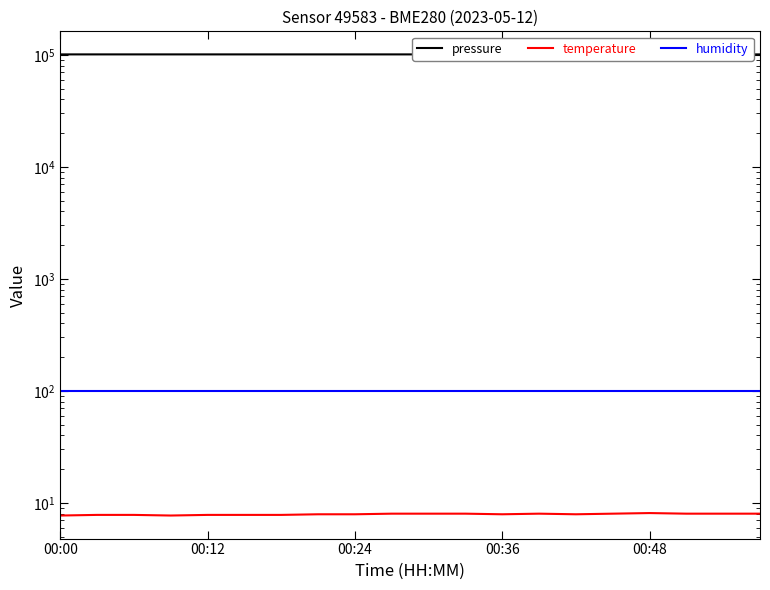

How many lines are shown in the chart?

3